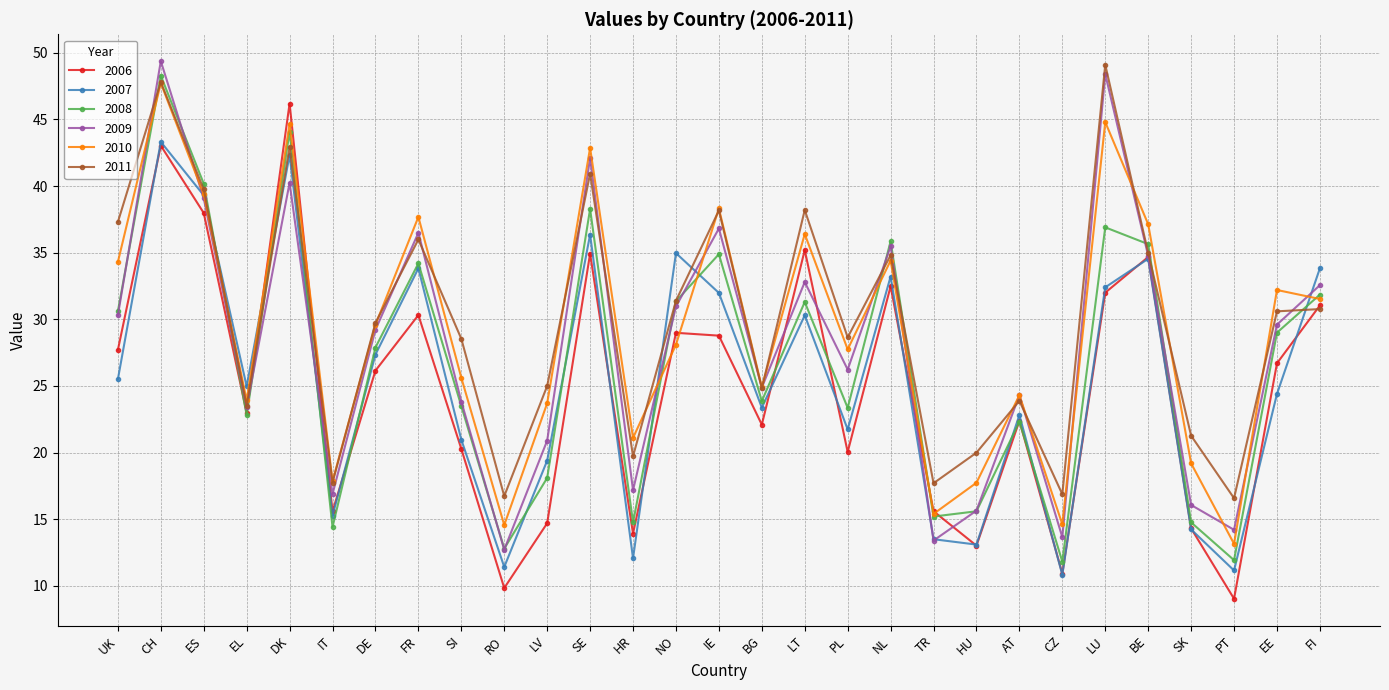

At which category does 2010 reach its first local valley?

EL